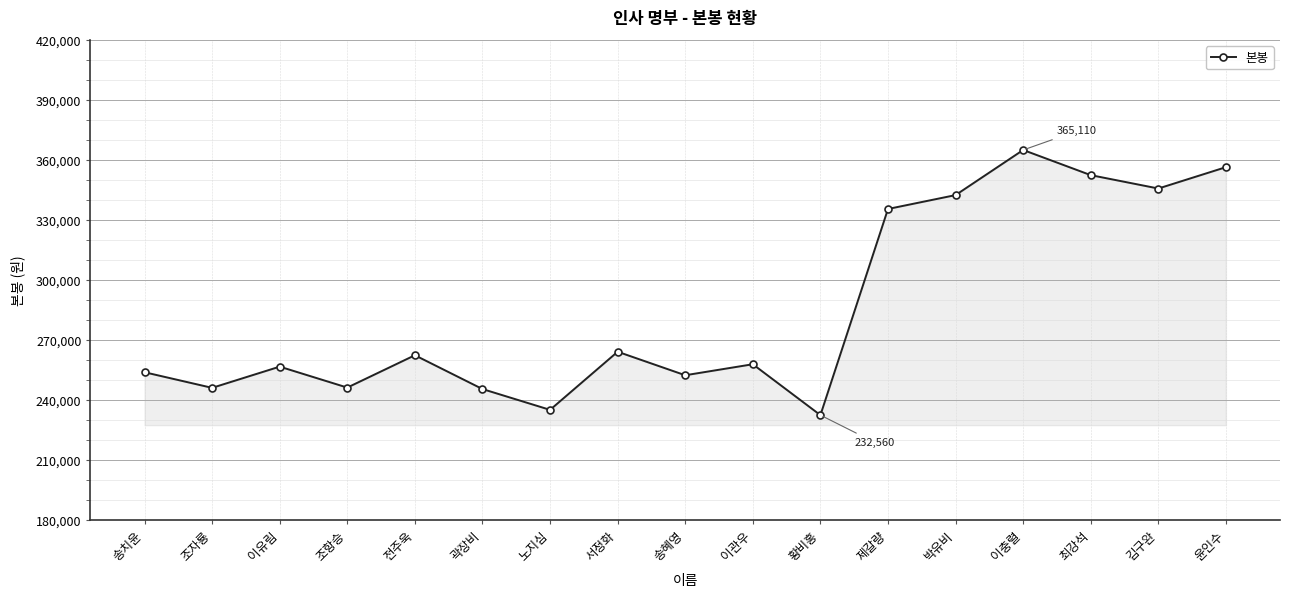

Read the value at 이유림.

256800